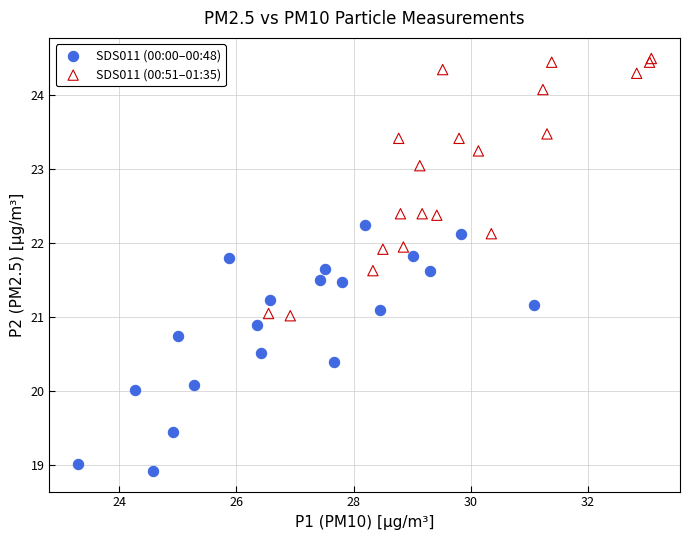

Which series has the largest Y range (max minus min)?

SDS011 (00:51–01:35)